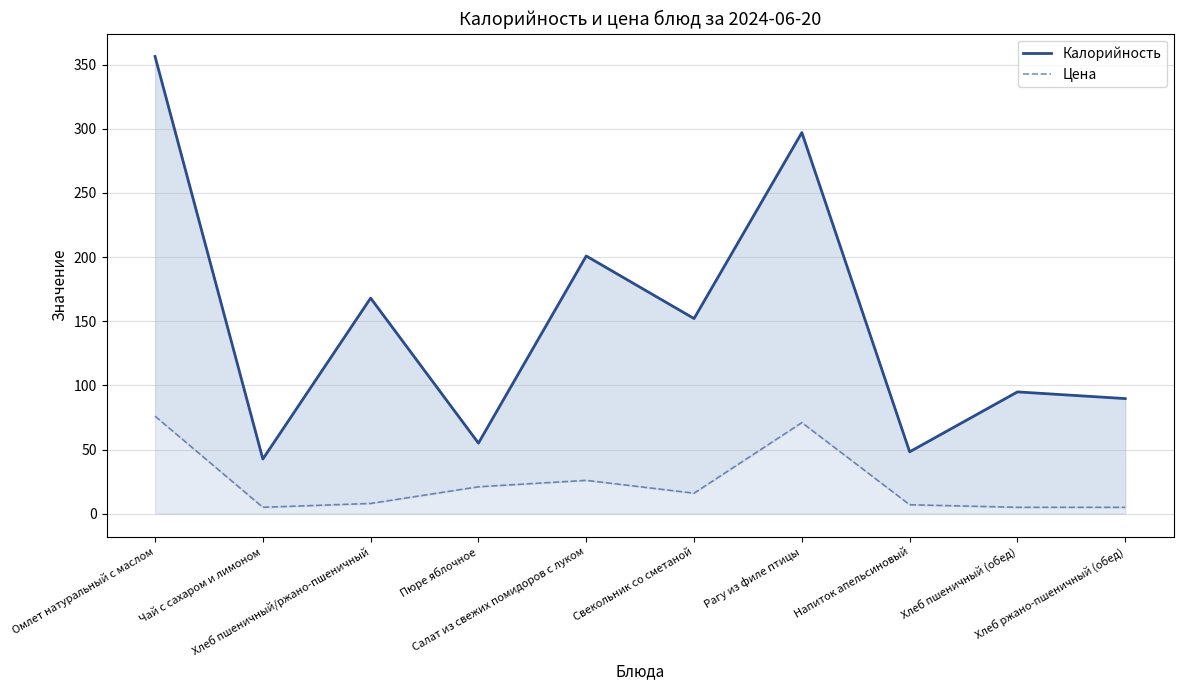

What is the sum of the Цена values at Пюре яблочное and Напиток апельсиновый?

28.0